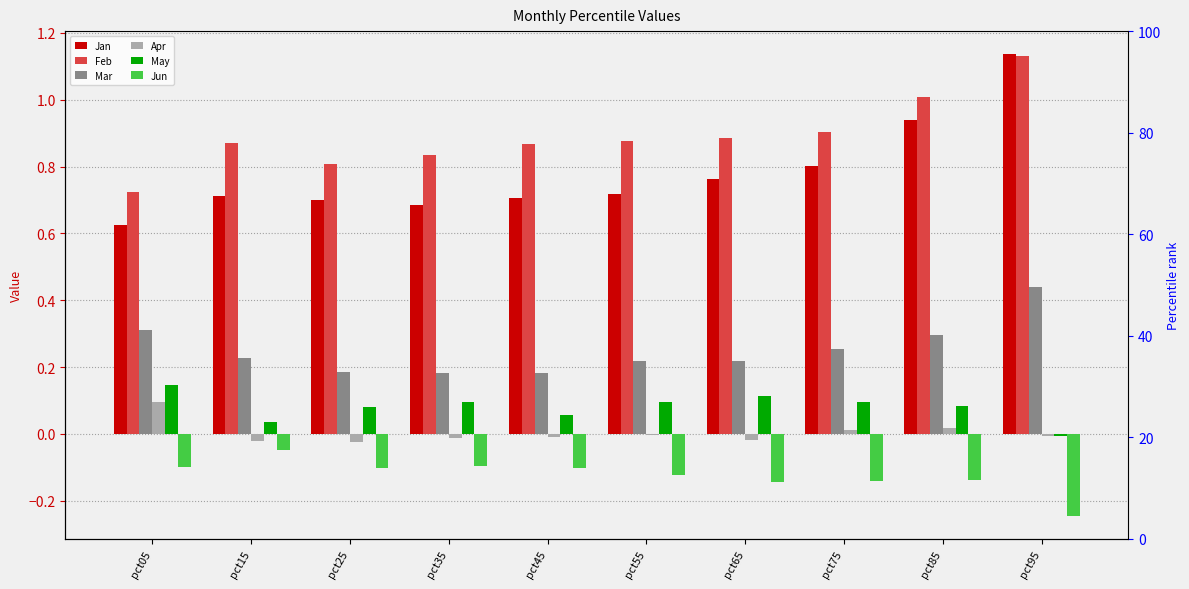

How many groups of bars are there?

10